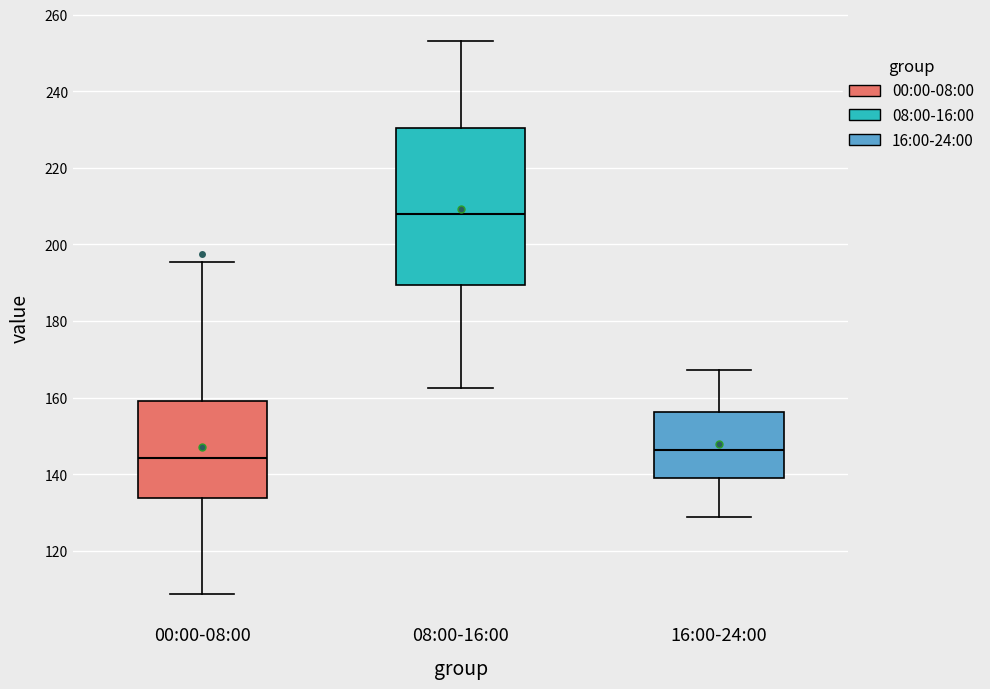

Reading left to right, read every box against the y-axis: the position of its median line, the range the box covers, and the ends of its whiskers. The values are not printed on the chart, so give them approximately, as read against the axis.

00:00-08:00: median 144, box 134 to 160, whiskers 108 to 196
08:00-16:00: median 208, box 190 to 230, whiskers 162 to 254
16:00-24:00: median 146, box 138 to 156, whiskers 128 to 168